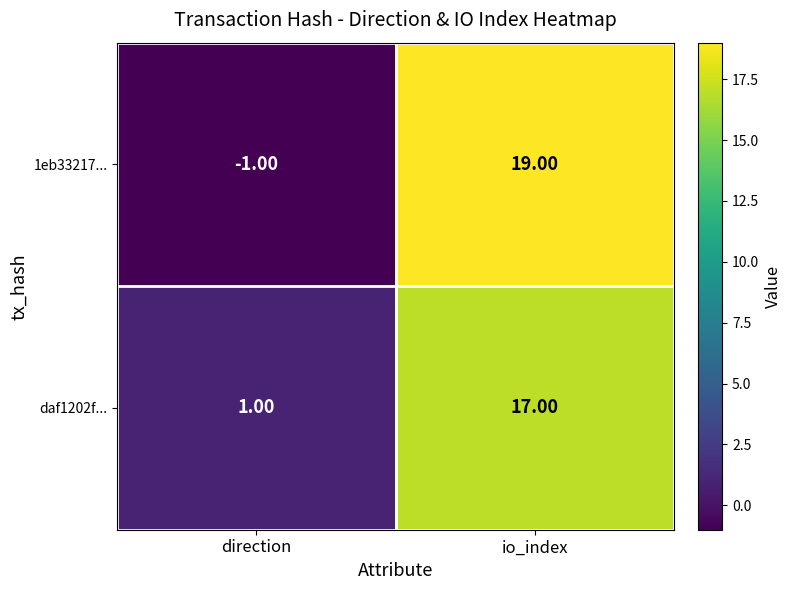

List the series in order of their peak value, highest first.

1eb33217..., daf1202f...